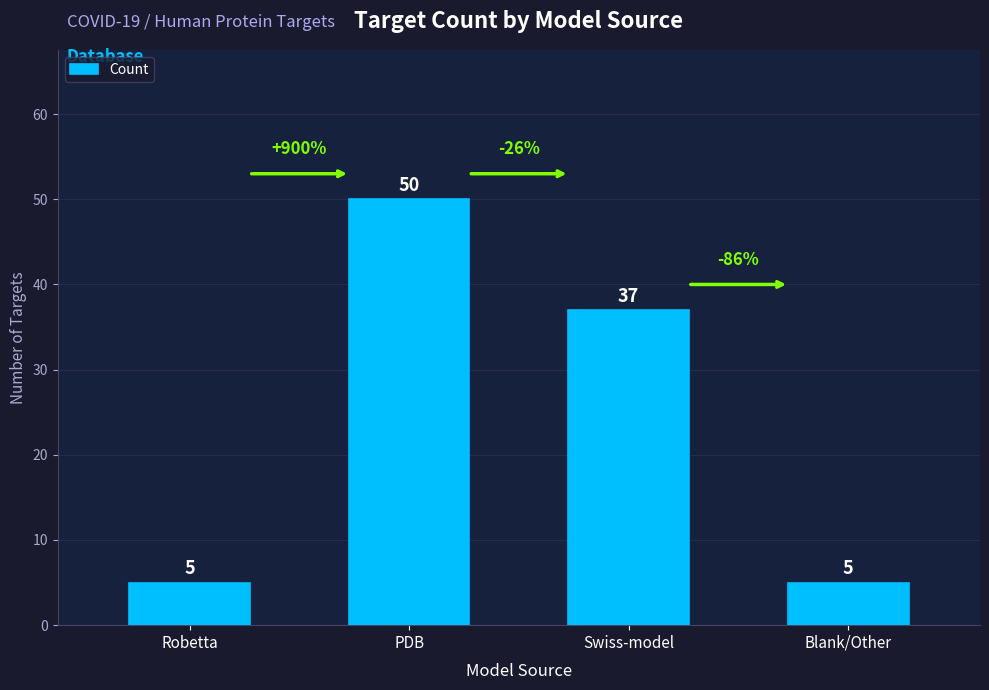

What is the change in value from Swiss-model to Blank/Other?

-32